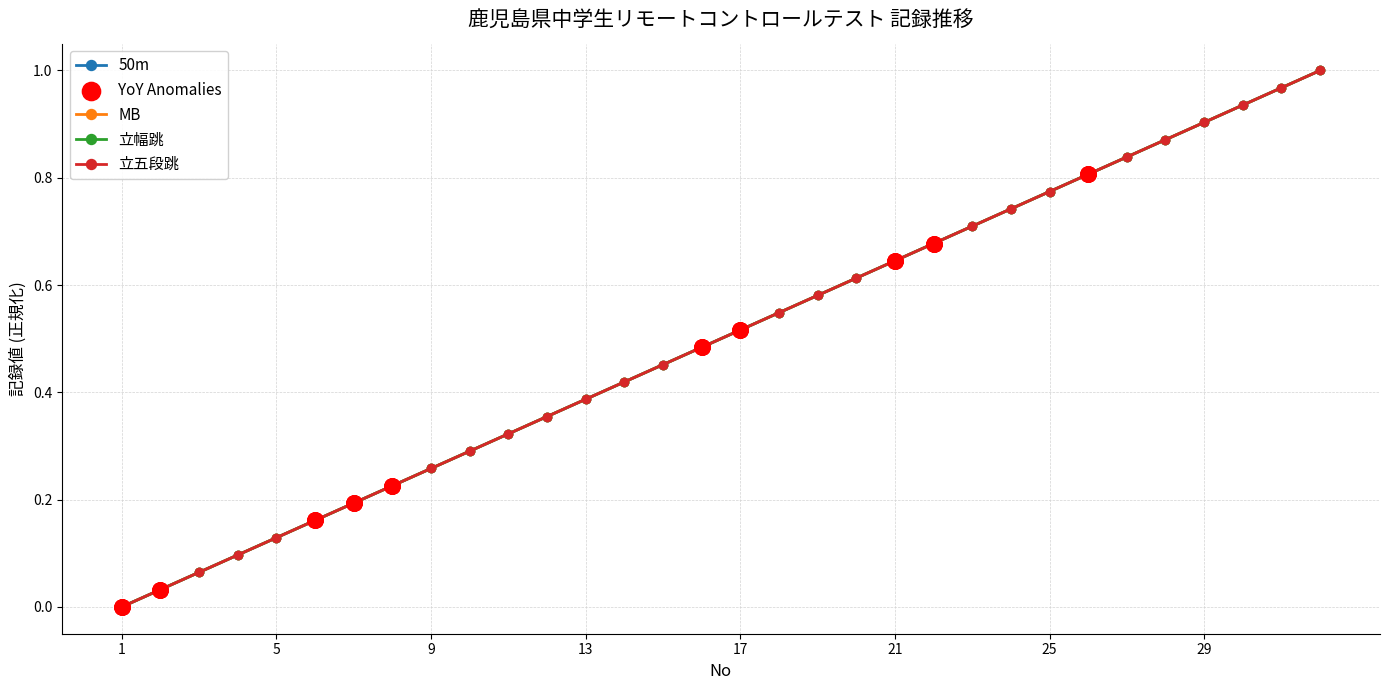

Does the chart have visible grid lines?

Yes